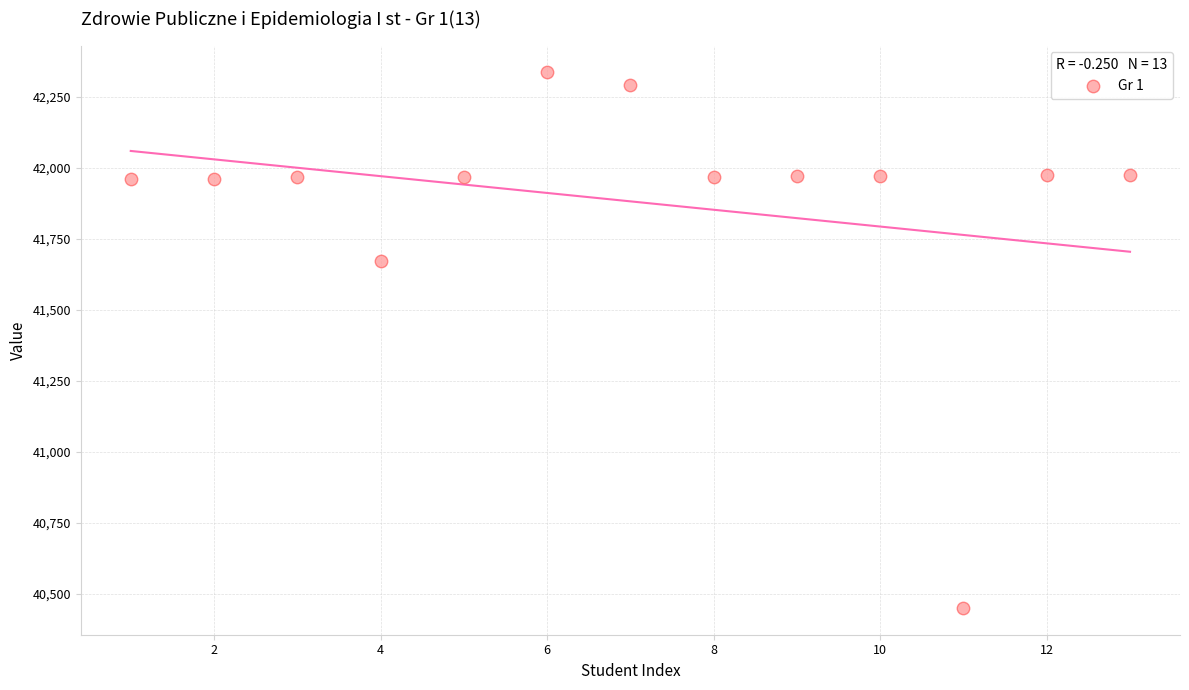

What is the range of X values (max minus min)?

12